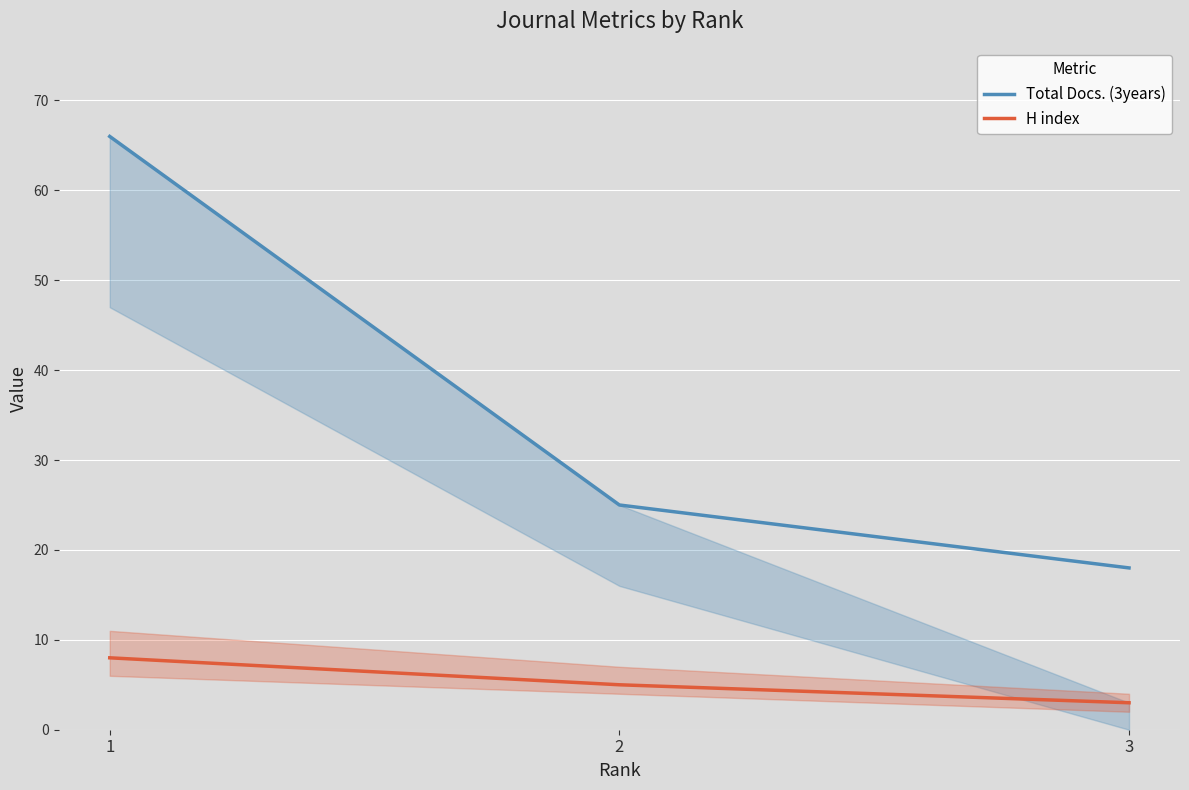

Does the chart display data point markers on the line(s)?

No